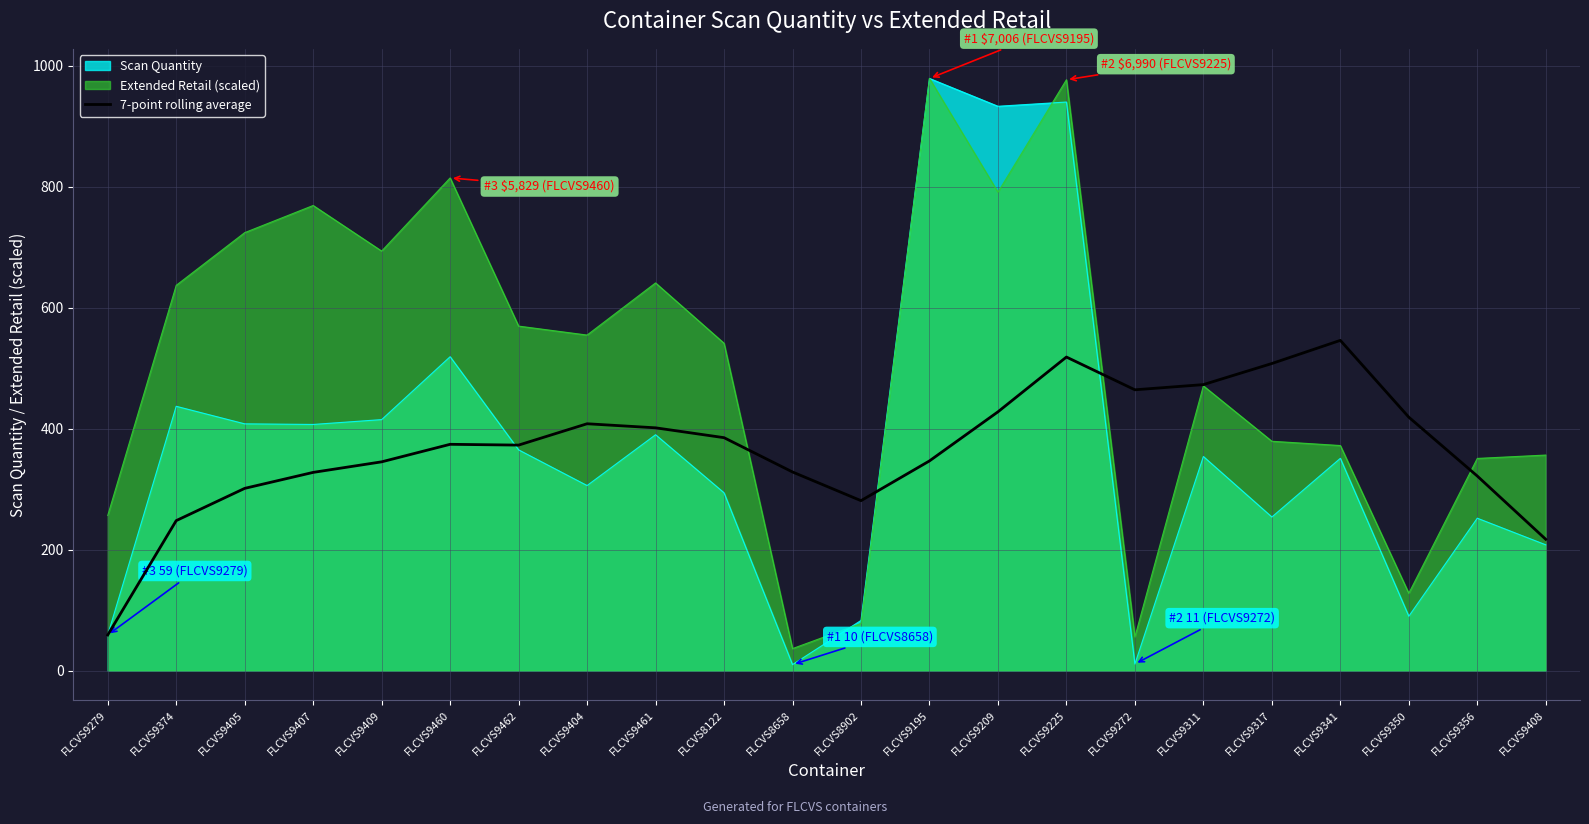

How many lines are shown in the chart?

3